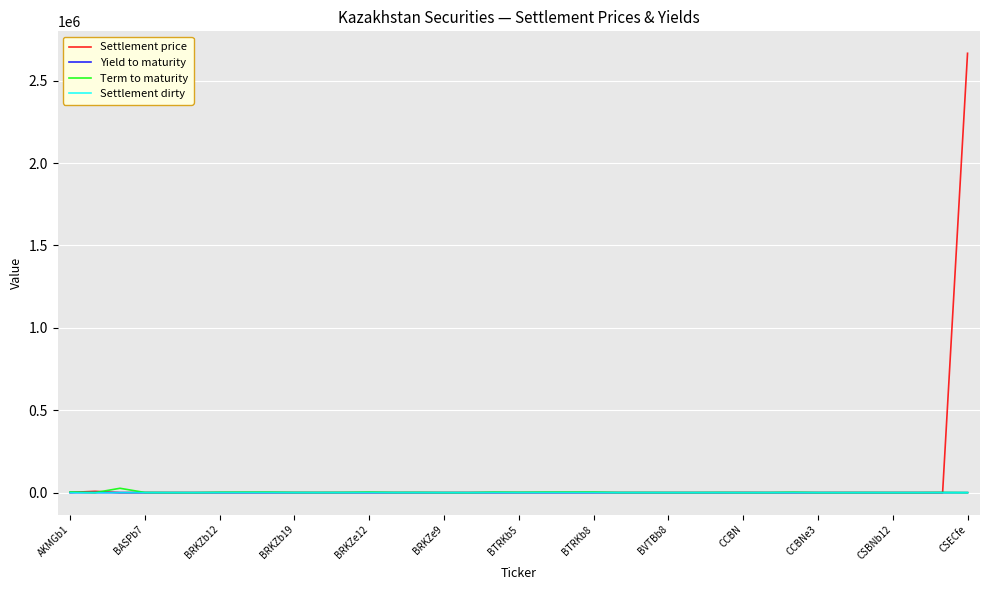

What is the maximum value for Settlement price?

2665612.1